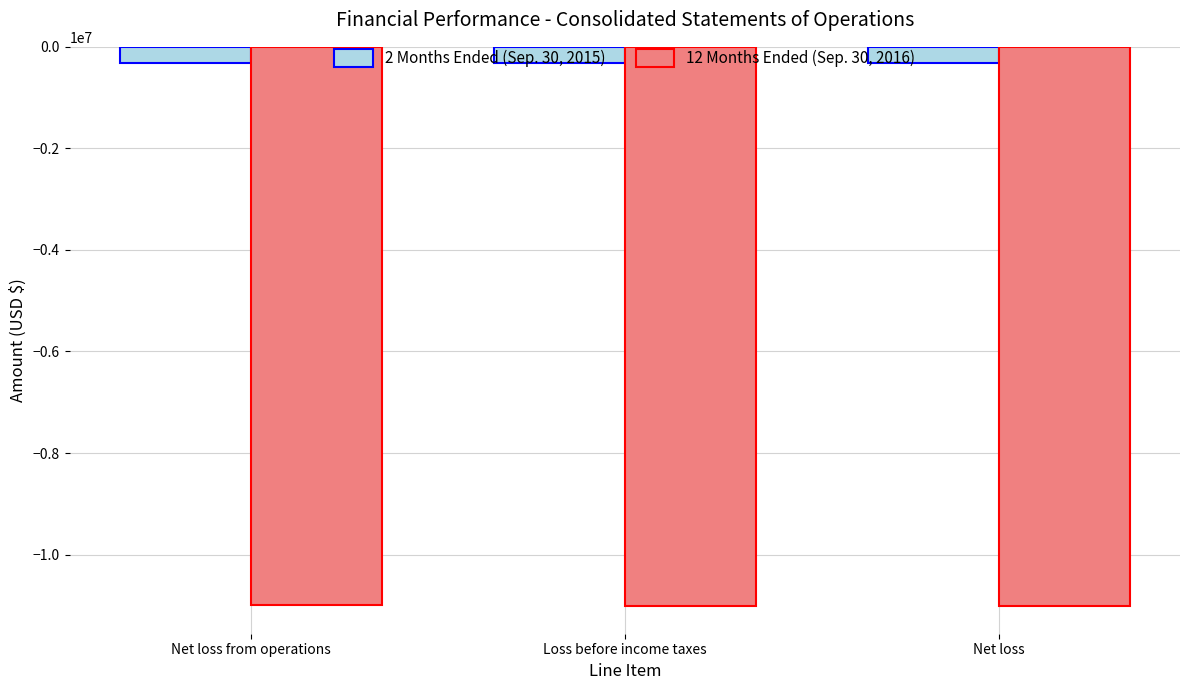

What is the spread (max minus min) of values at Net loss?

10692197